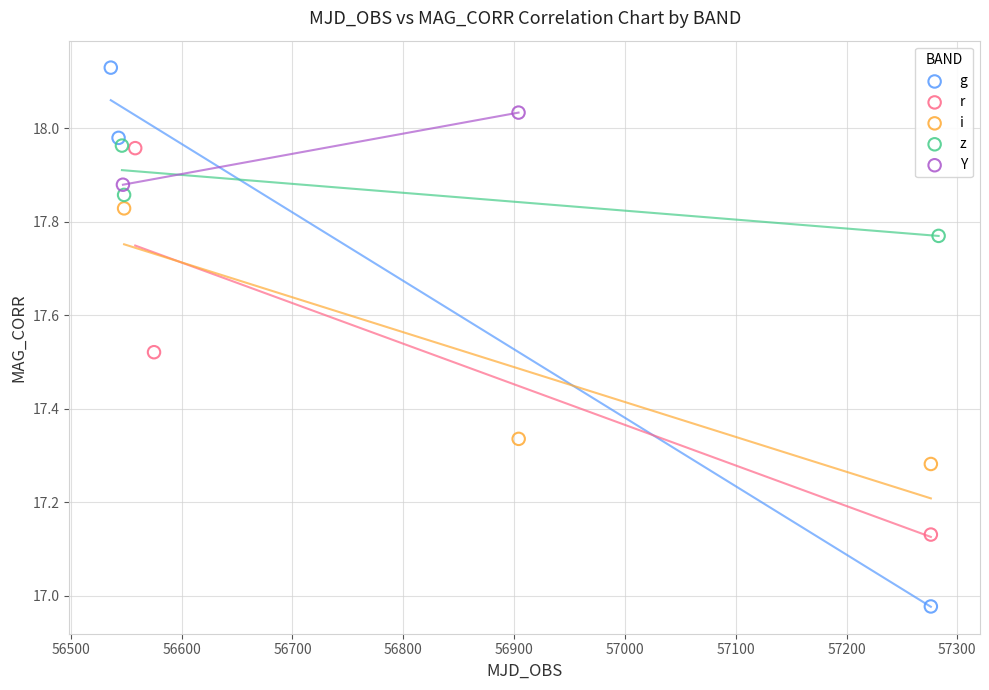

What are all the series names shown in the legend?

g, r, i, z, Y